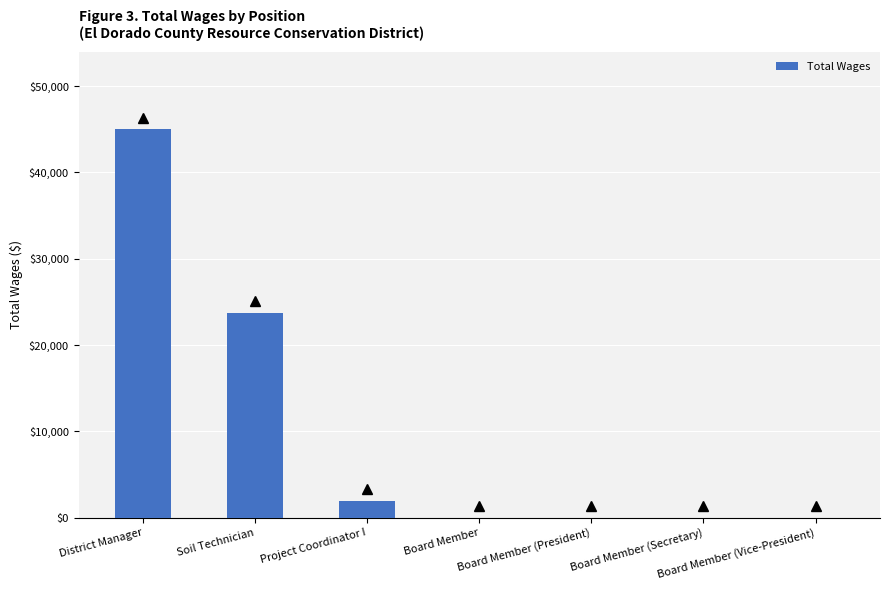

What is the sum of all values?

70629